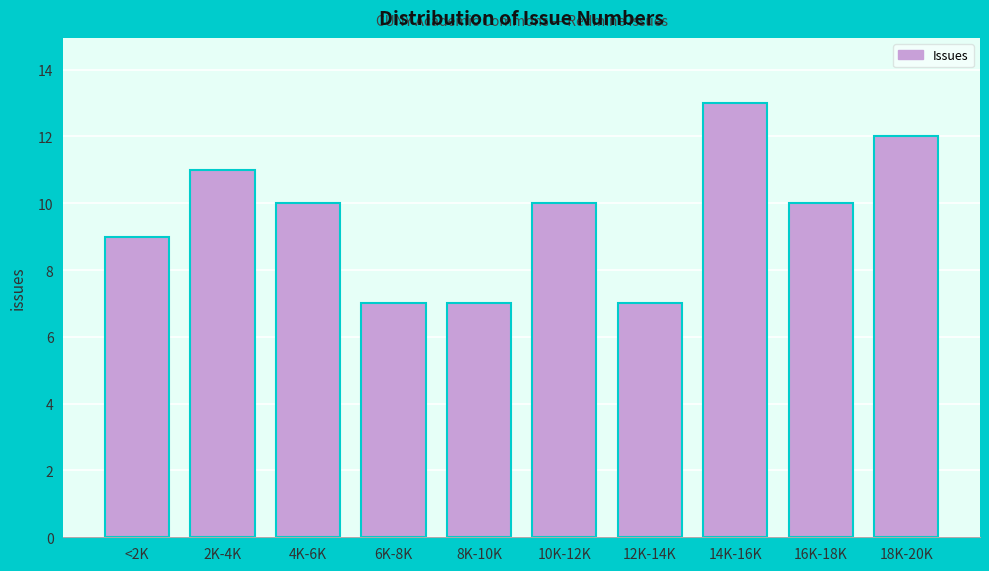

Reading left to right, what are all the values shown in this chart?

<2K=9	2K-4K=11	4K-6K=10	6K-8K=7	8K-10K=7	10K-12K=10	12K-14K=7	14K-16K=13	16K-18K=10	18K-20K=12